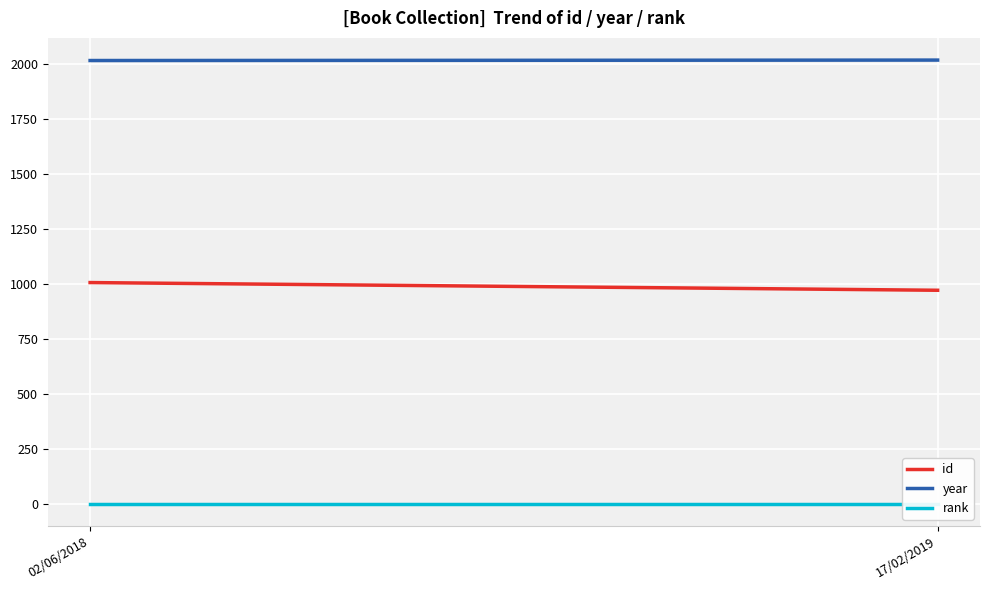

Reading right to left, transcribe all the data shown in this chart.

id: 17/02/2019=972	02/06/2018=1007
year: 17/02/2019=2018	02/06/2018=2016
rank: 17/02/2019=1	02/06/2018=1